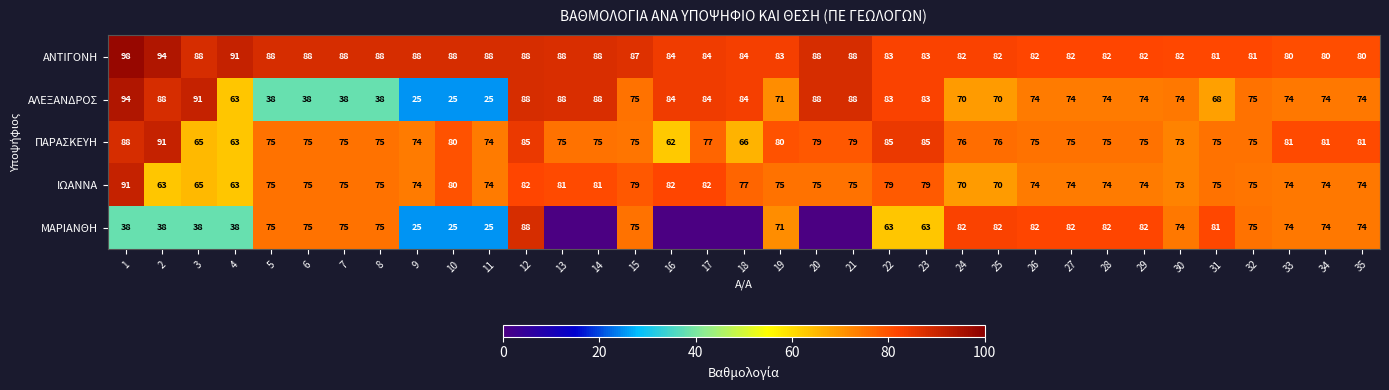

What is the difference between the highest and lowest values at 18?

83.5